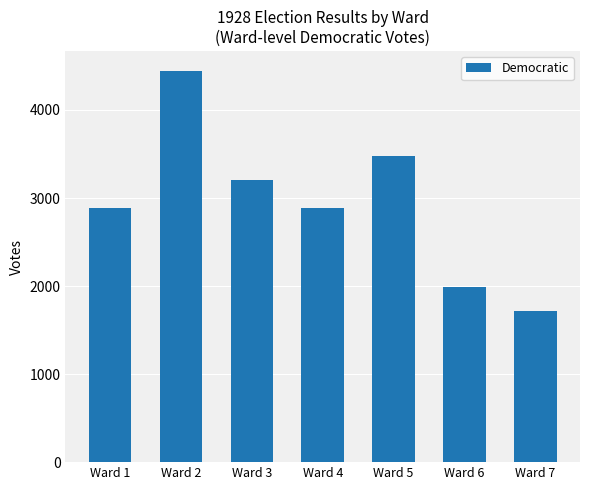

What is the change in value from Ward 2 to Ward 5?

-975